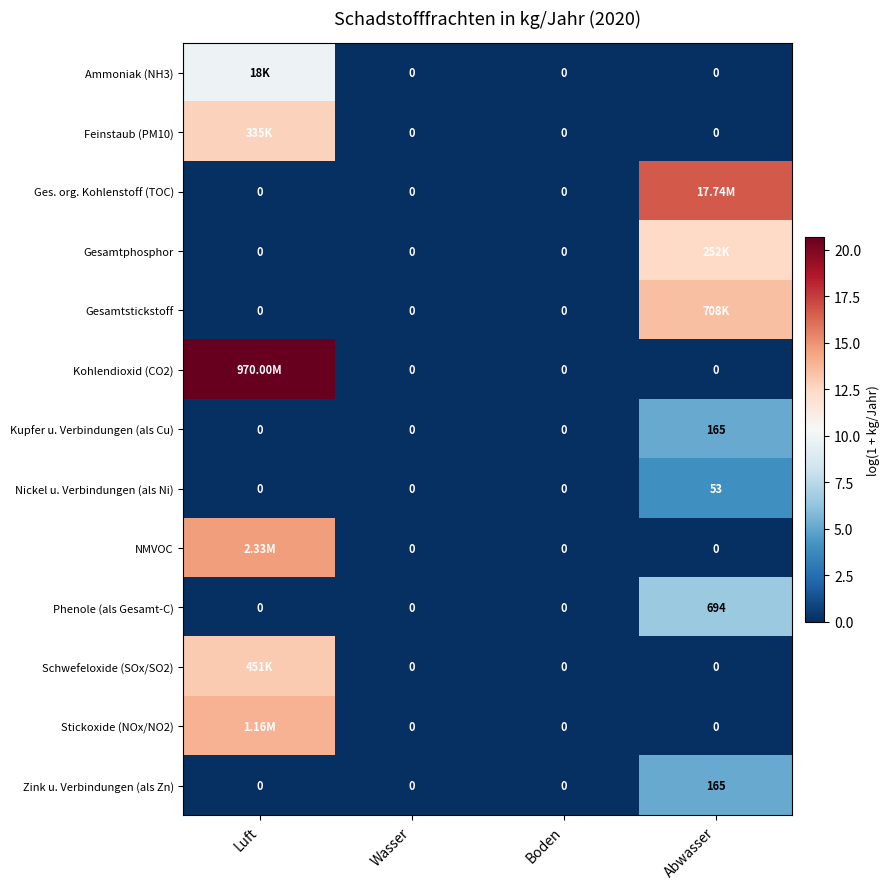

How many data points in Nickel u. Verbindungen (als Ni) are above 0?

1